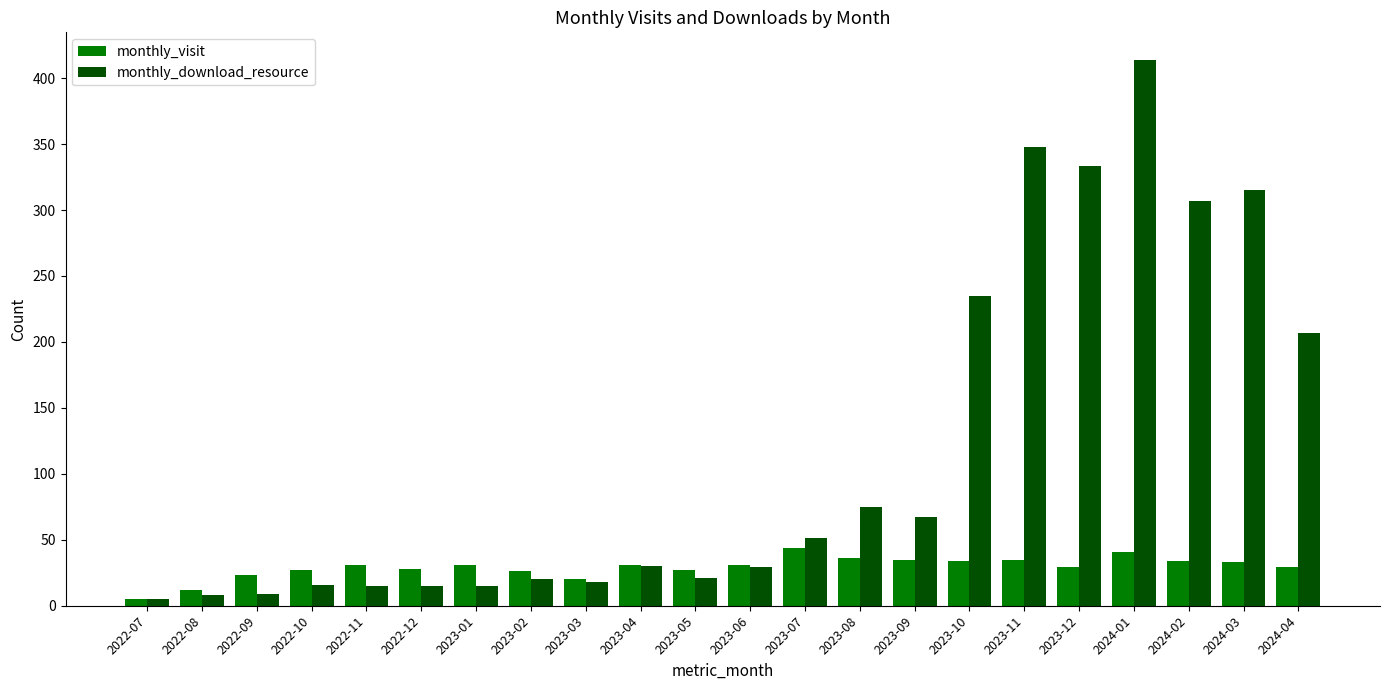

Does the chart contain stacked bars?

No